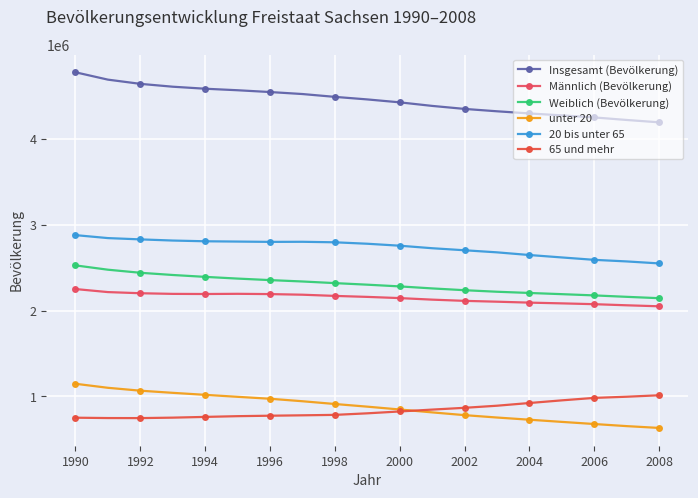

Does the chart have visible grid lines?

Yes